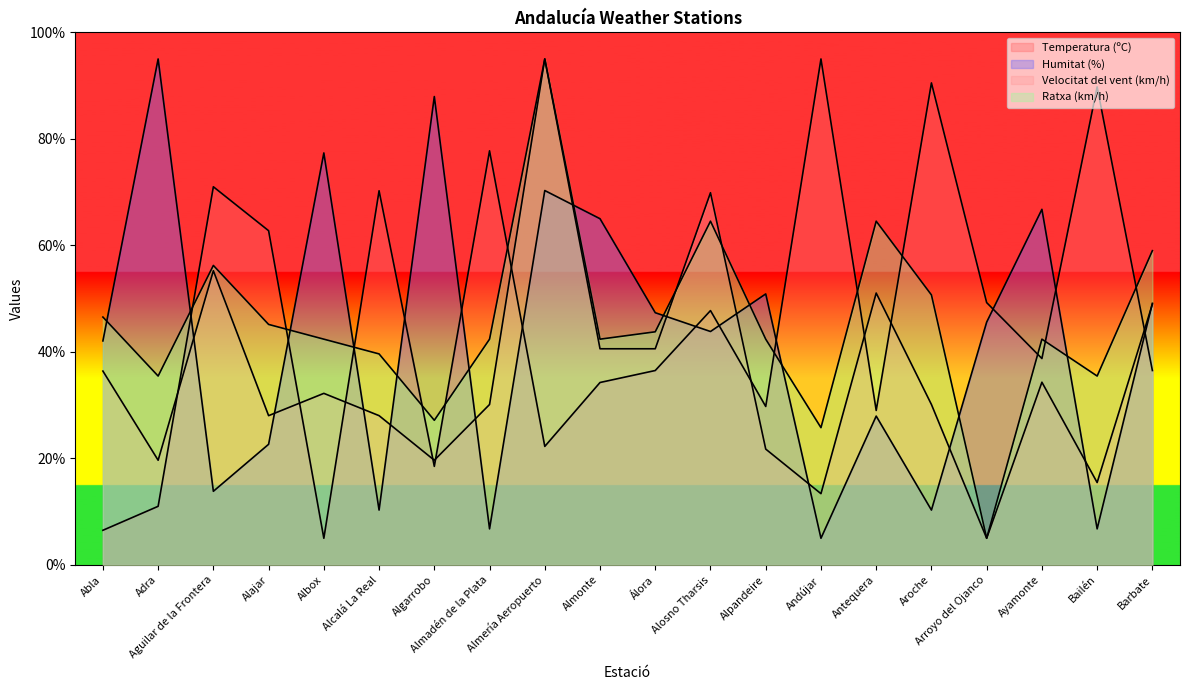

Where do Ratxa (km/h) and Temperatura (ºC) first cross each other?

Adra and Aguilar de la Frontera